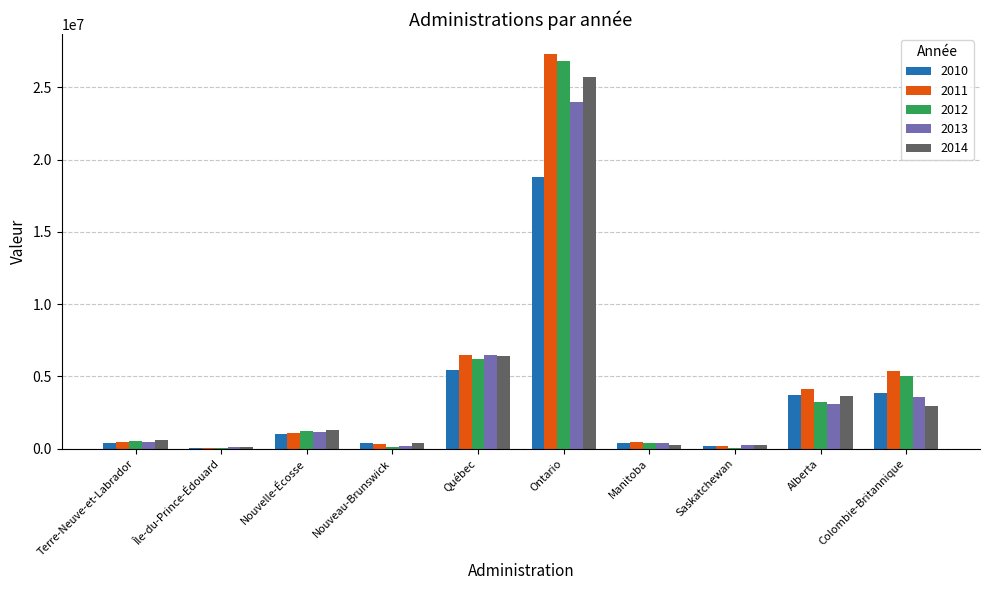

Which category has the highest value across all series?

Ontario